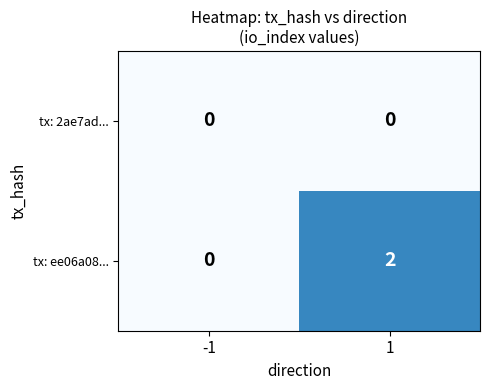

Which series has the largest total across all categories?

tx: ee06a08...